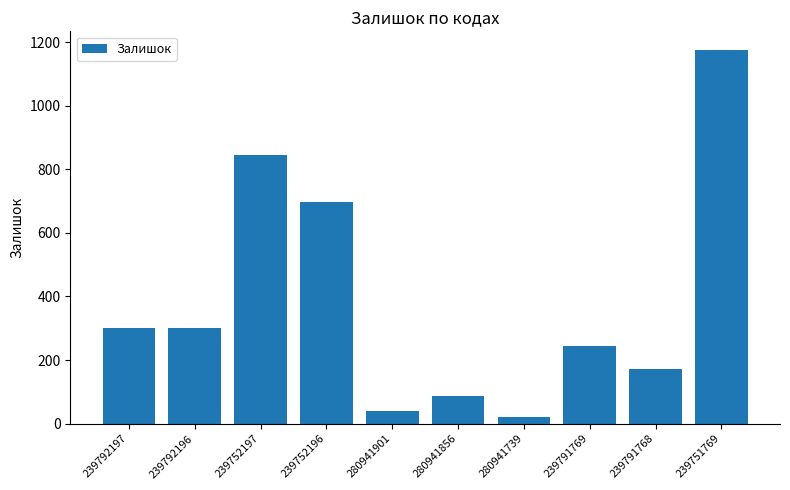

Which has a higher value, 239752196 or 280941856?

239752196